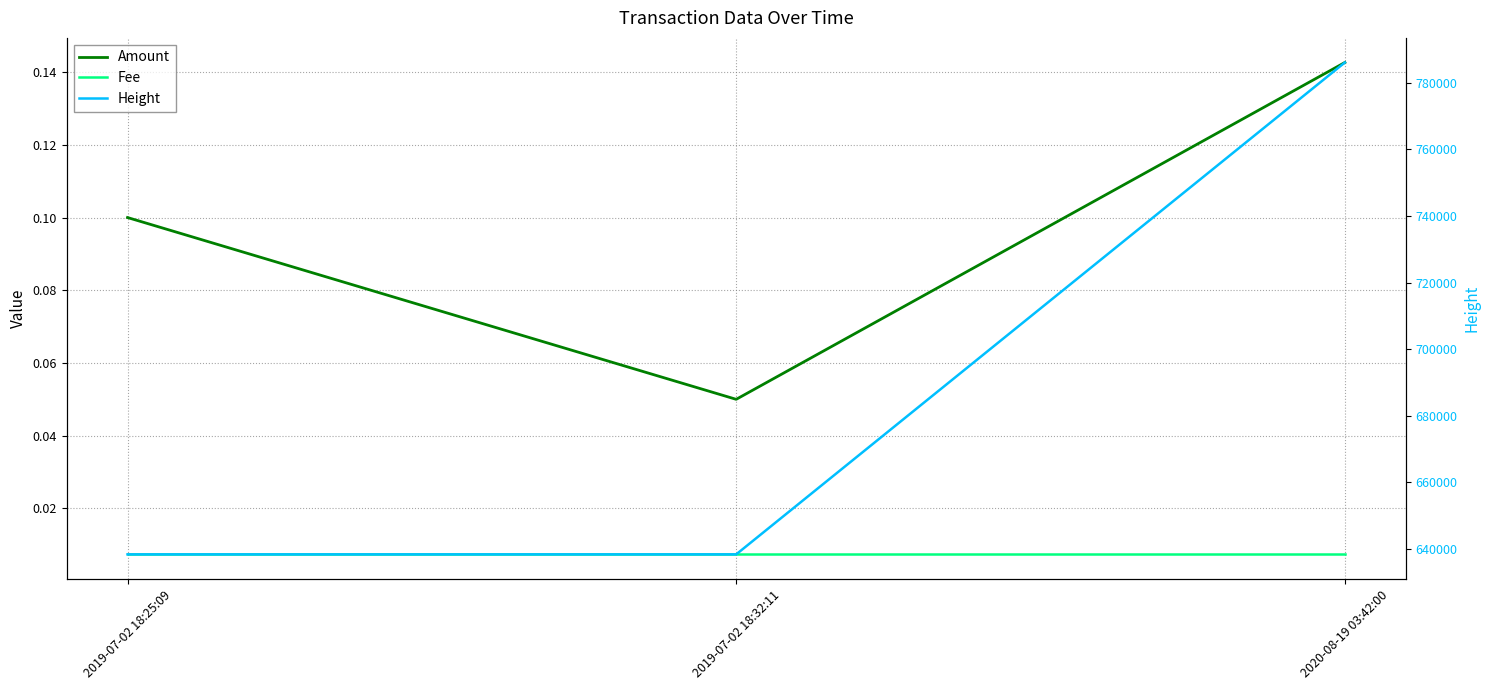

Between 2019-07-02 18:25:09 and 2020-08-19 03:42:00, which series saw the biggest shift?

Height